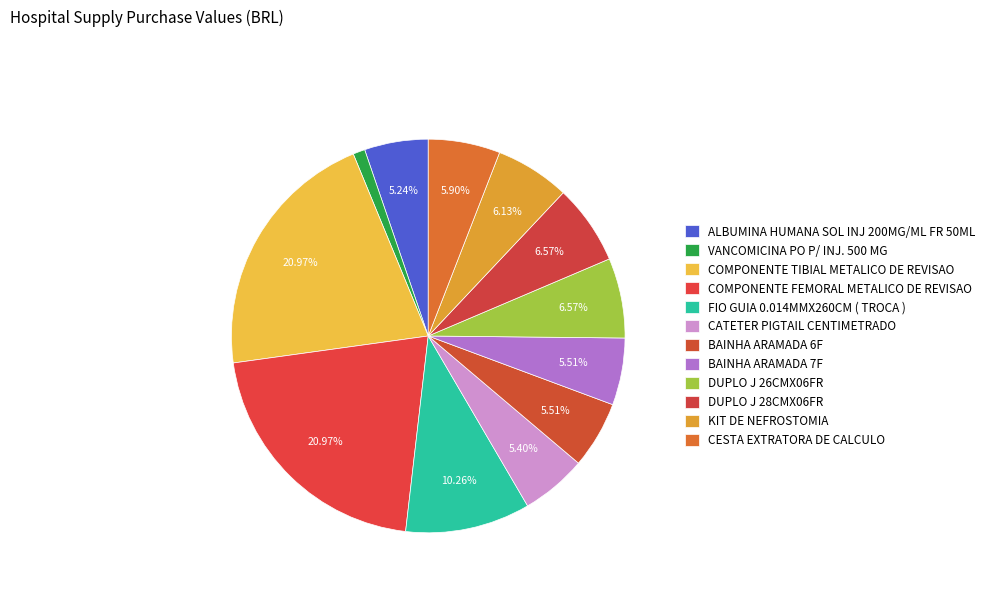

Count the number of slices in the pie.

12